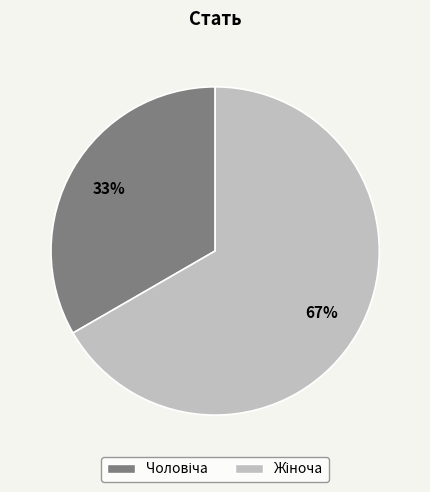

To the nearest percent, what is the average slice percentage?

50%